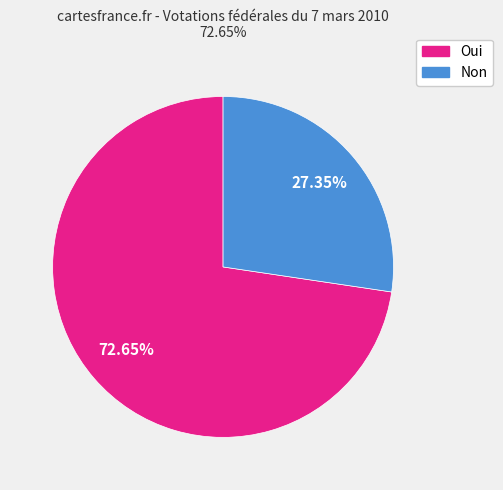

How many slices are in this pie chart?

2